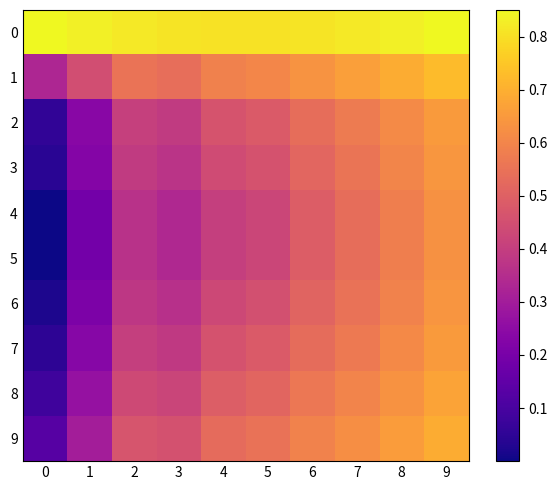

Reading left to right, transcribe all the data shown in this chart.

0: 0=0.8	1=0.8	2=0.8	3=0.8	4=0.8	5=0.8	6=0.8	7=0.8	8=0.8	9=0.8
1: 0=0.3	1=0.4	2=0.6	3=0.5	4=0.6	5=0.6	6=0.6	7=0.7	8=0.7	9=0.7
2: 0=0.1	1=0.2	2=0.4	3=0.4	4=0.5	5=0.5	6=0.5	7=0.6	8=0.6	9=0.7
3: 0=0.0	1=0.2	2=0.4	3=0.4	4=0.4	5=0.5	6=0.5	7=0.6	8=0.6	9=0.6
4: 0=0.0	1=0.2	2=0.4	3=0.3	4=0.4	5=0.4	6=0.5	7=0.5	8=0.6	9=0.6
5: 0=0.0	1=0.2	2=0.4	3=0.3	4=0.4	5=0.4	6=0.5	7=0.5	8=0.6	9=0.6
6: 0=0.0	1=0.2	2=0.4	3=0.4	4=0.4	5=0.5	6=0.5	7=0.5	8=0.6	9=0.6
7: 0=0.0	1=0.2	2=0.4	3=0.4	4=0.5	5=0.5	6=0.5	7=0.6	8=0.6	9=0.7
8: 0=0.1	1=0.3	2=0.4	3=0.4	4=0.5	5=0.5	6=0.6	7=0.6	8=0.6	9=0.7
9: 0=0.1	1=0.3	2=0.5	3=0.5	4=0.5	5=0.5	6=0.6	7=0.6	8=0.7	9=0.7